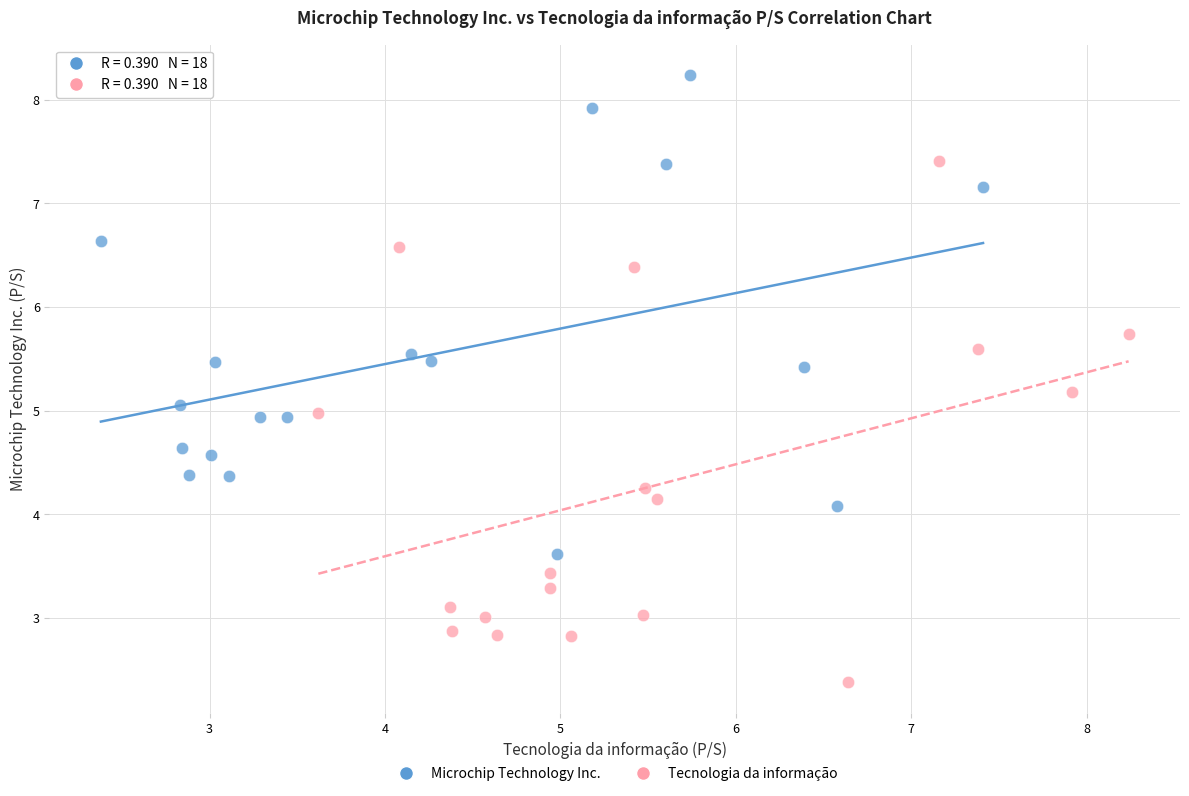

Which series contains the highest Y value?

Microchip Technology Inc.